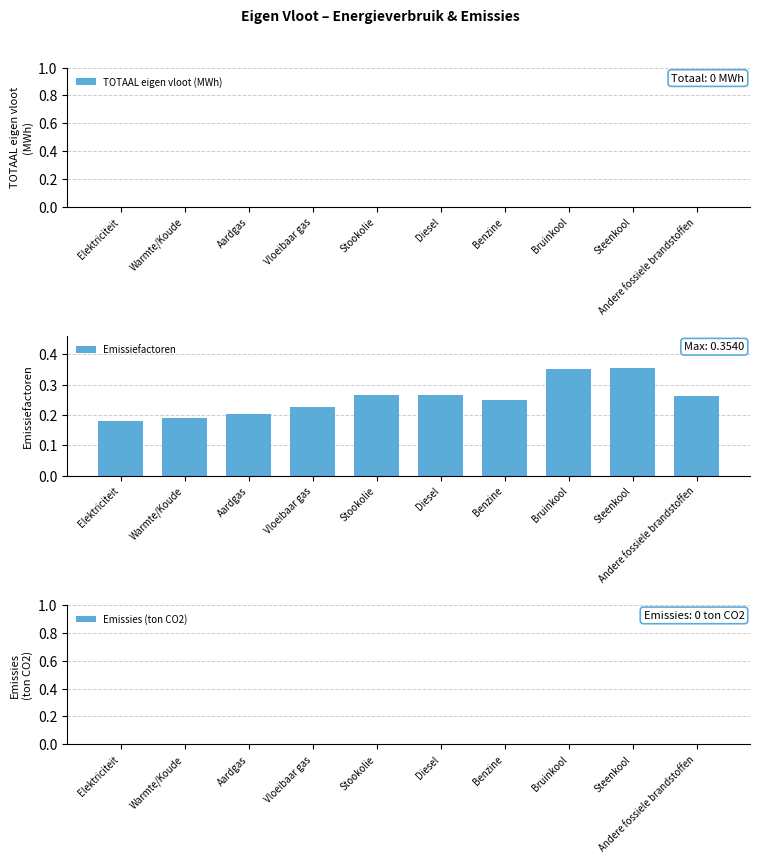

Which category has the lowest value across all series?

Elektriciteit